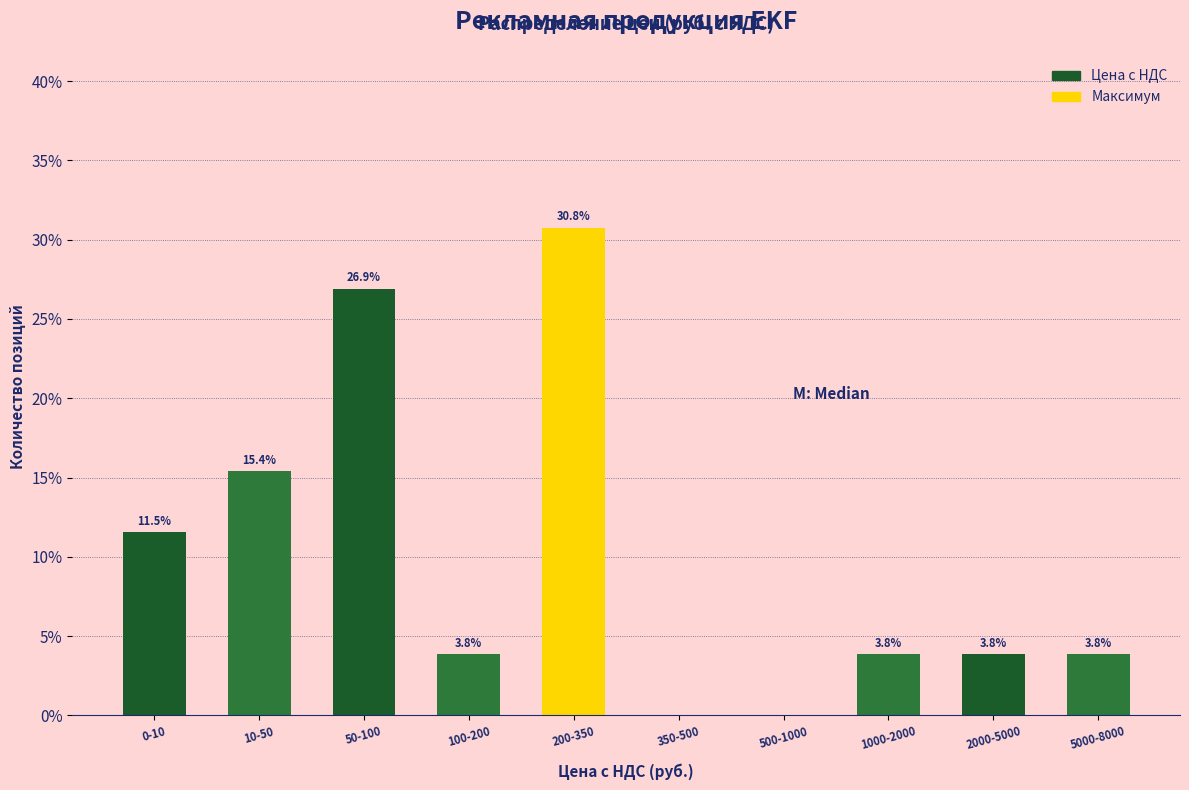

Reading left to right, list all the values displayed in this chart.

0-10=11.5	10-50=15.4	50-100=26.9	100-200=3.8	200-350=30.8	350-500=0.0	500-1000=0.0	1000-2000=3.8	2000-5000=3.8	5000-8000=3.8